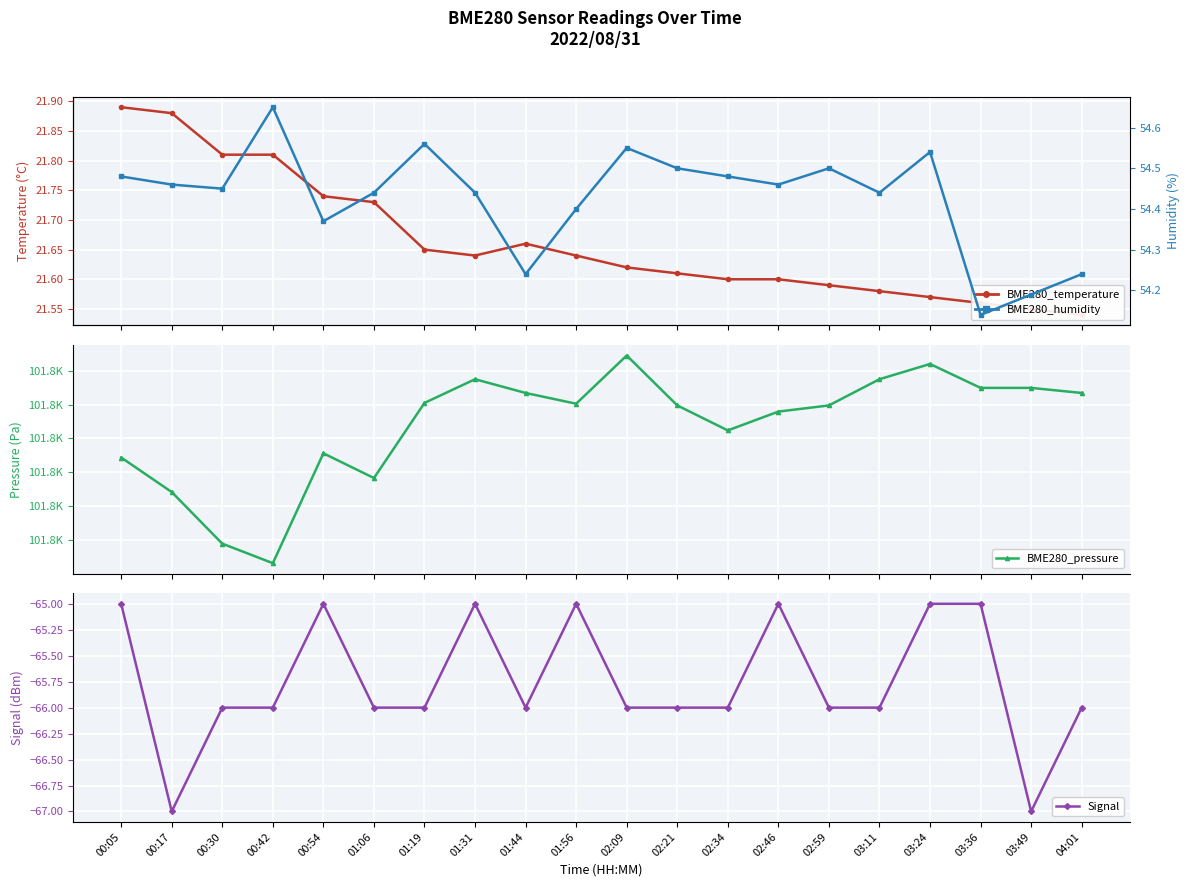

List the labels in order of BME280_humidity value, largest first.

00:42, 01:19, 02:09, 03:24, 02:21, 02:59, 00:05, 02:34, 00:17, 02:46, 00:30, 01:06, 01:31, 03:11, 01:56, 00:54, 01:44, 04:01, 03:49, 03:36